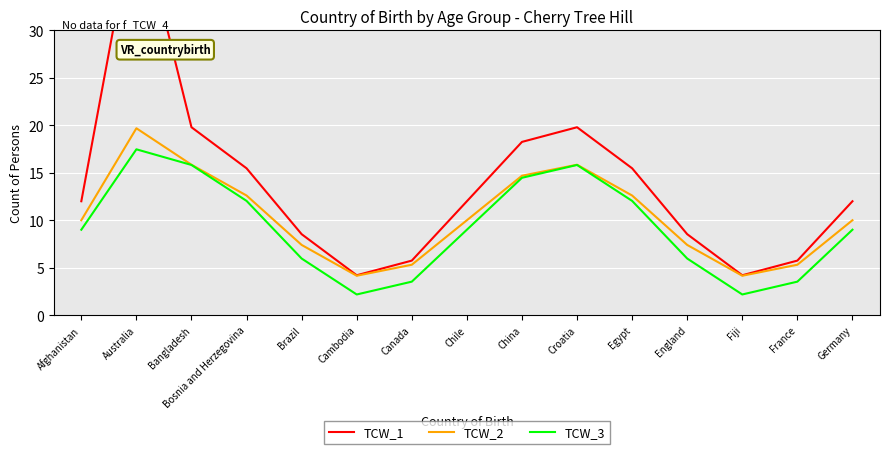

Reading right to left, extract all data points from this chart.

TCW_1: Germany=12.0	France=5.7	Fiji=4.2	England=8.5	Egypt=15.5	Croatia=19.8	China=18.3	Chile=12.0	Canada=5.7	Cambodia=4.2	Brazil=8.5	Bosnia and Herzegovina=15.5	Bangladesh=19.8	Australia=43.3	Afghanistan=12.0
TCW_2: Germany=10.0	France=5.3	Fiji=4.2	England=7.4	Egypt=12.6	Croatia=15.8	China=14.7	Chile=10.0	Canada=5.3	Cambodia=4.2	Brazil=7.4	Bosnia and Herzegovina=12.6	Bangladesh=15.8	Australia=19.7	Afghanistan=10.0
TCW_3: Germany=9.0	France=3.5	Fiji=2.2	England=6.0	Egypt=12.0	Croatia=15.8	China=14.5	Chile=9.0	Canada=3.5	Cambodia=2.2	Brazil=6.0	Bosnia and Herzegovina=12.0	Bangladesh=15.8	Australia=17.5	Afghanistan=9.0